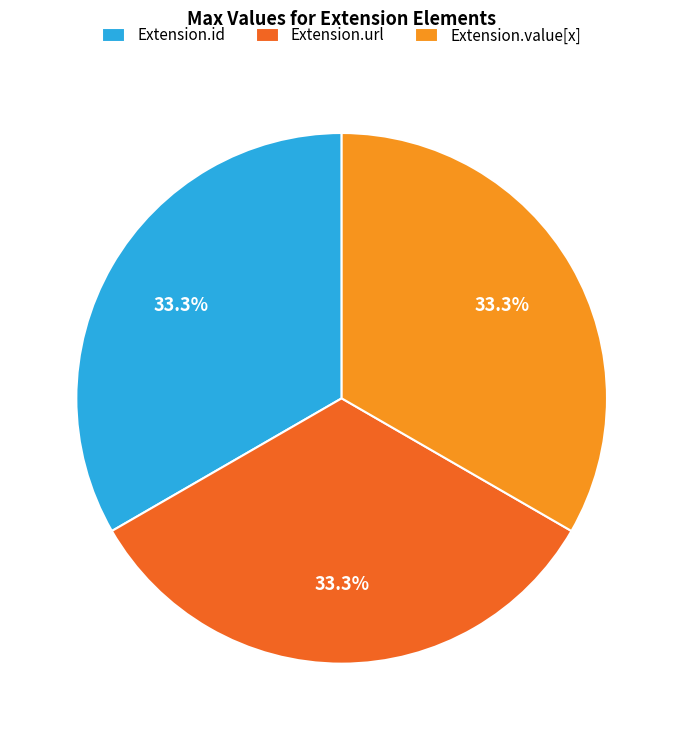

Is it true that Extension.id is 1% of the pie?

False